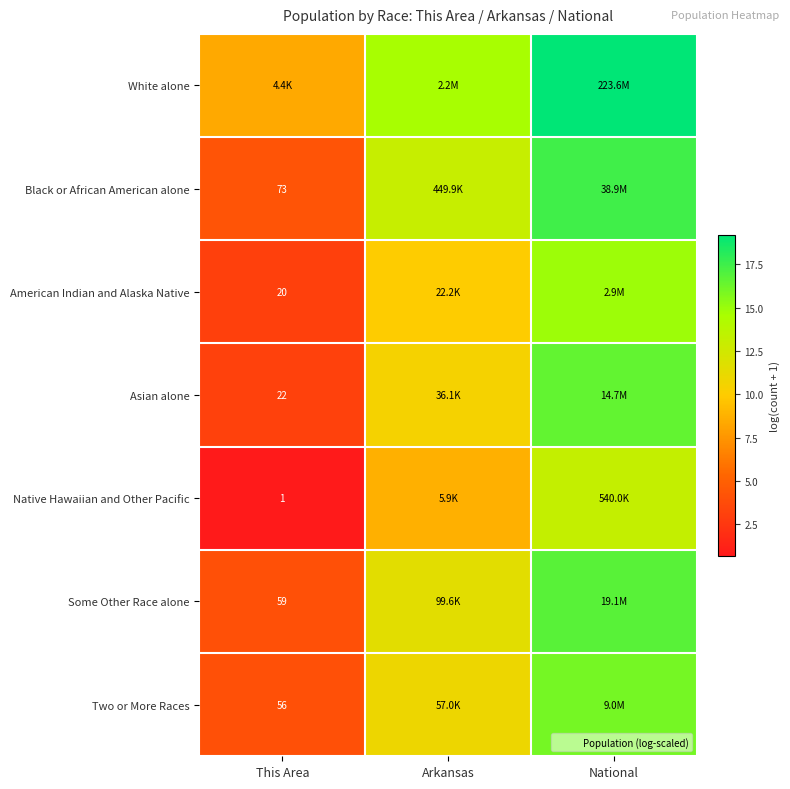

Between Arkansas and National, which is larger?

National